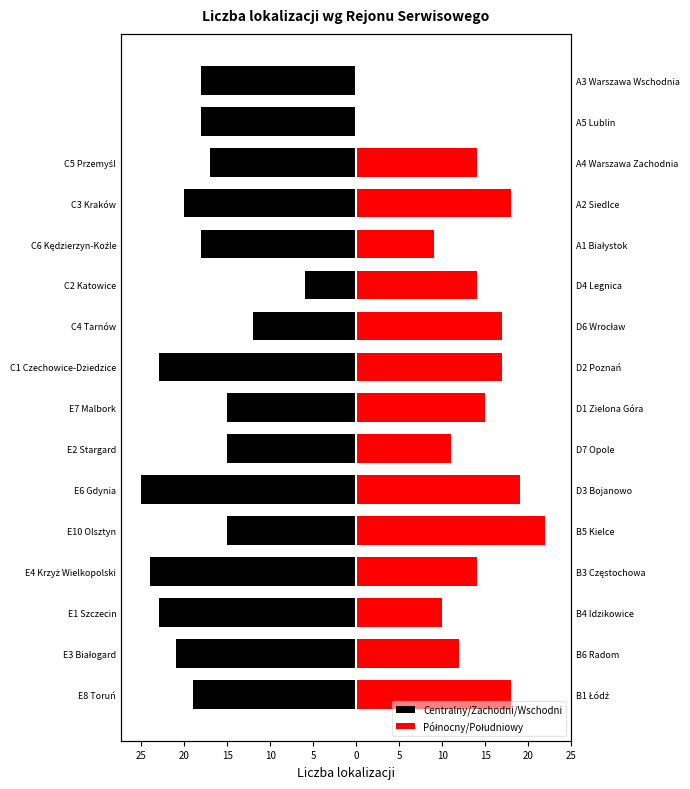

Reading left to right, transcribe all the data shown in this chart.

Centralny/Zachodni/Wschodni: -19	-21	-23	-24	-15	-25	-15	-15	-23	-12	-6	-18	-20	-17	-18	-18
Północny/Południowy: 18	12	10	14	22	19	11	15	17	17	14	9	18	14	0	0